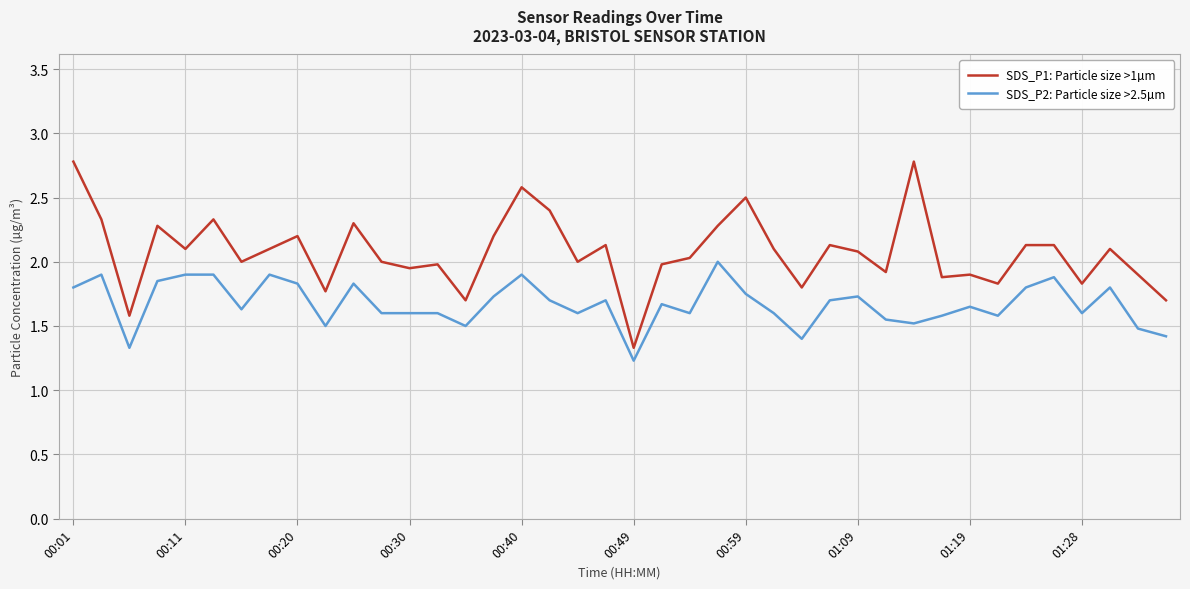

True or false: SDS_P1: Particle size >1µm and SDS_P2: Particle size >2.5µm intersect in this chart.

False